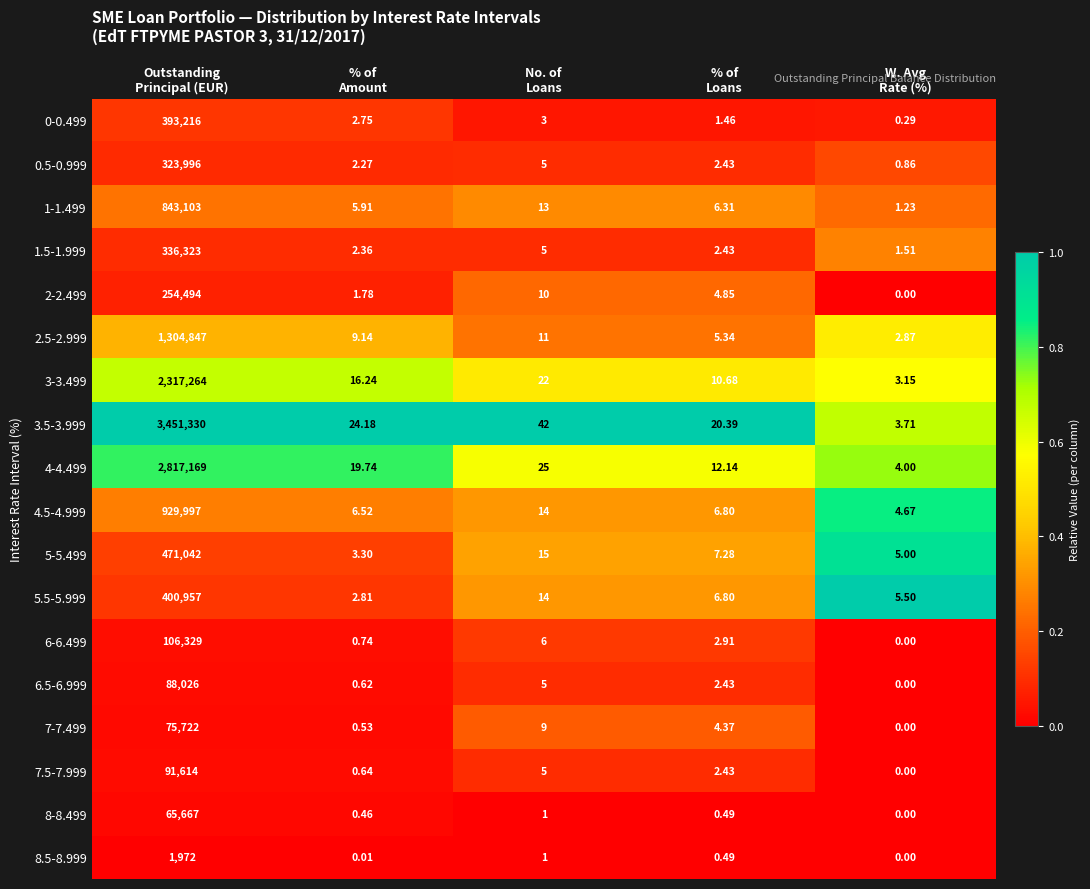

Which category has the highest value across all series?

Outstanding
Principal (EUR)